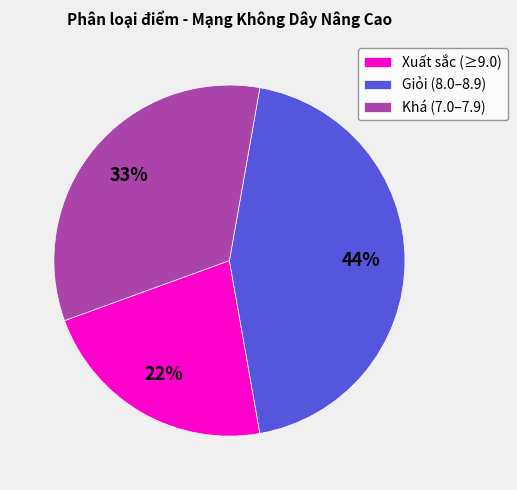

Which category has the smallest portion of the pie?

Xuất sắc (≥9.0)